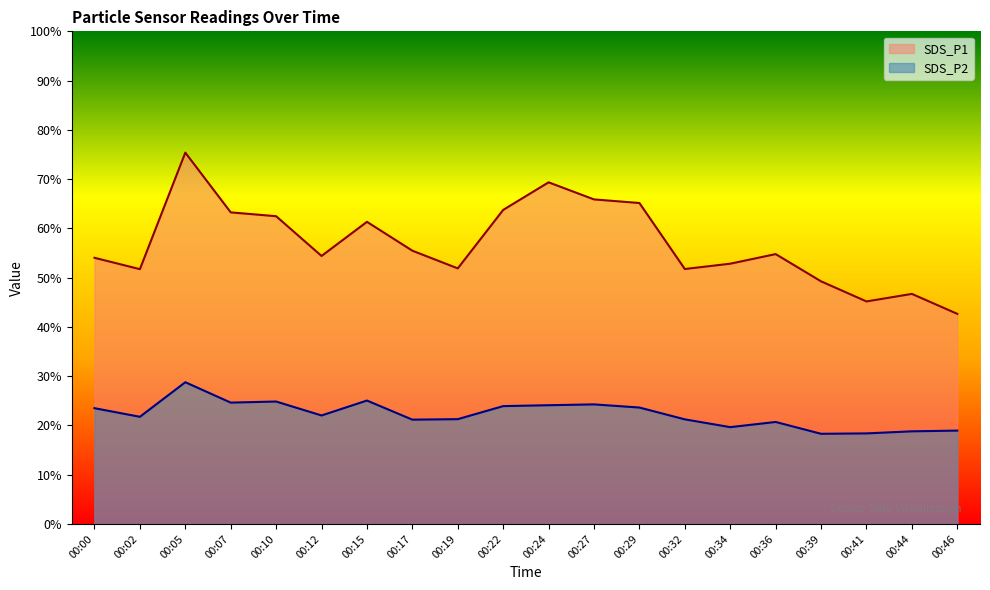

List the series in order of their peak value, lowest first.

SDS_P2, SDS_P1